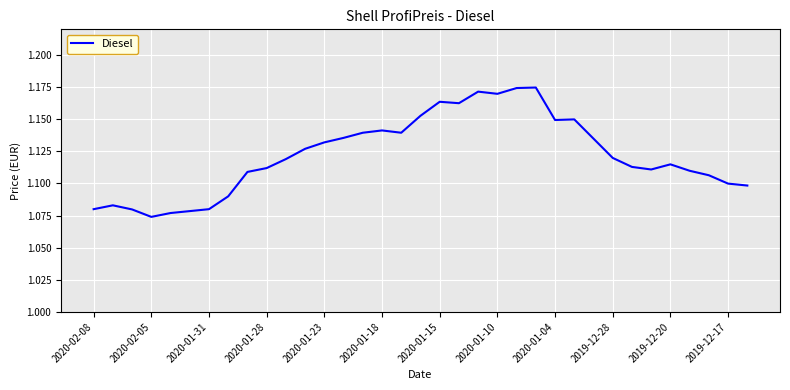

Does the chart display data point markers on the line(s)?

No